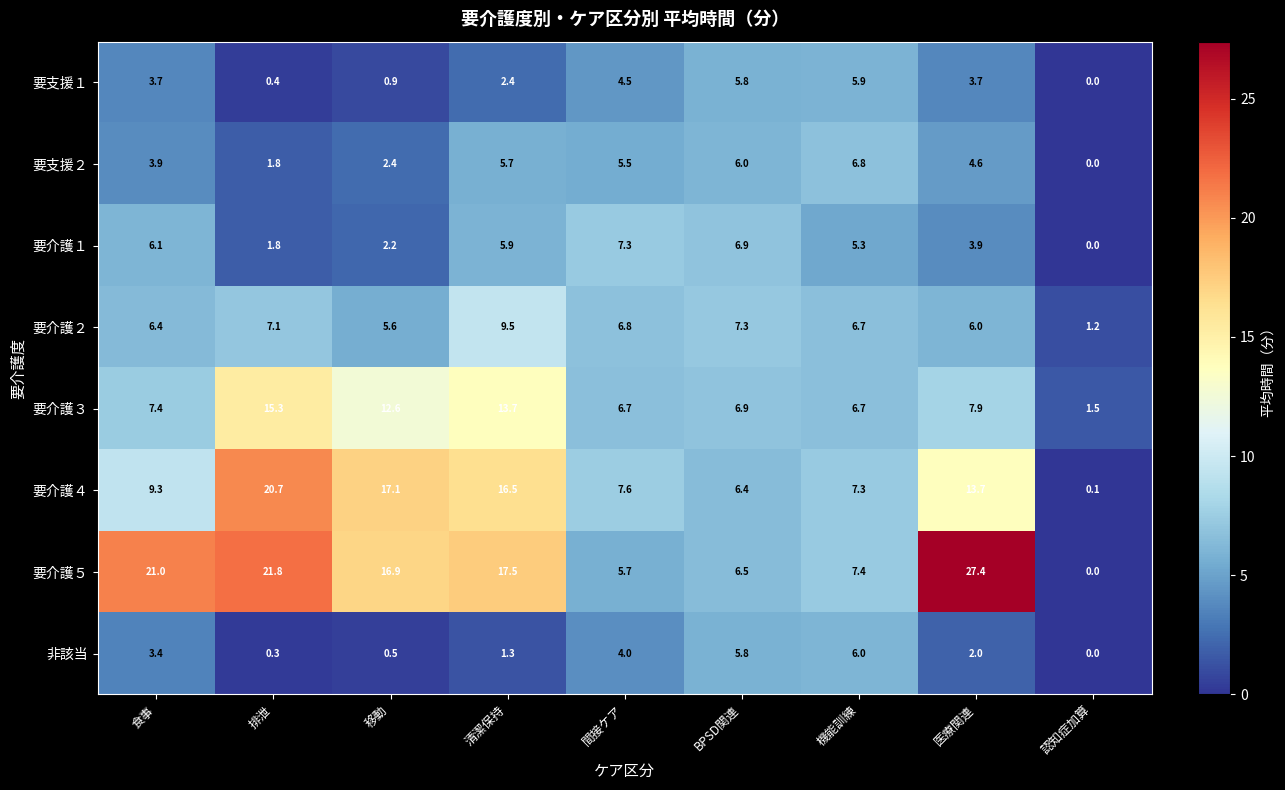

At which category does the chart reach its peak across all series?

医療関連